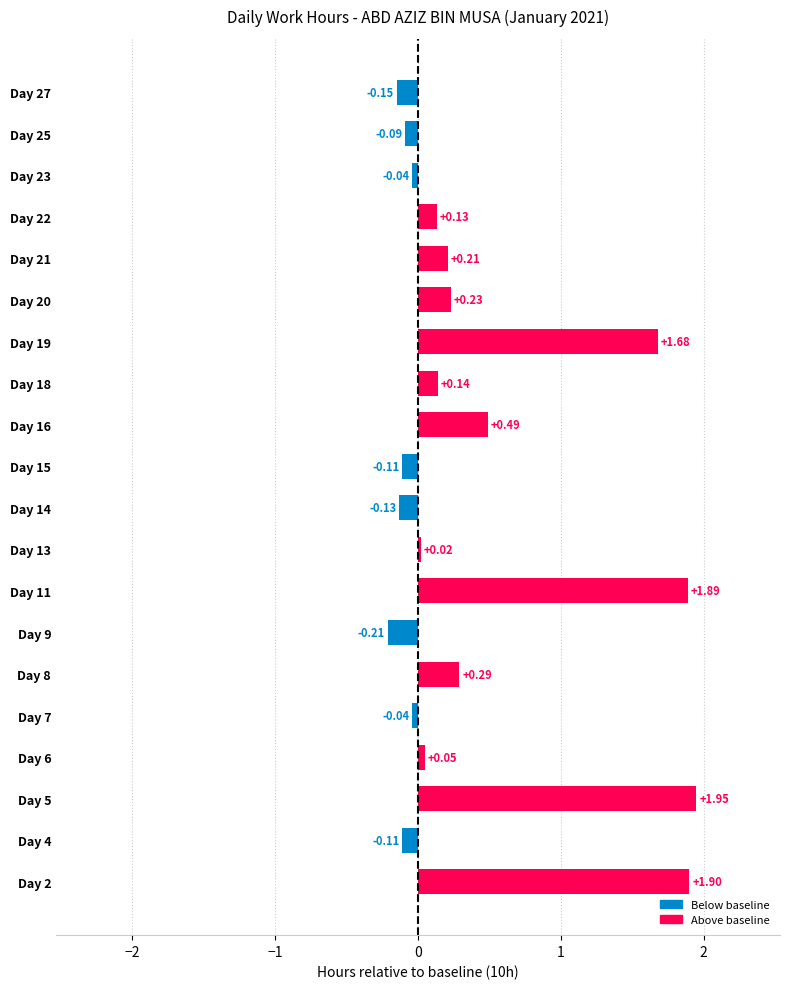

What is the change in value from Day 15 to Day 19?

+1.8